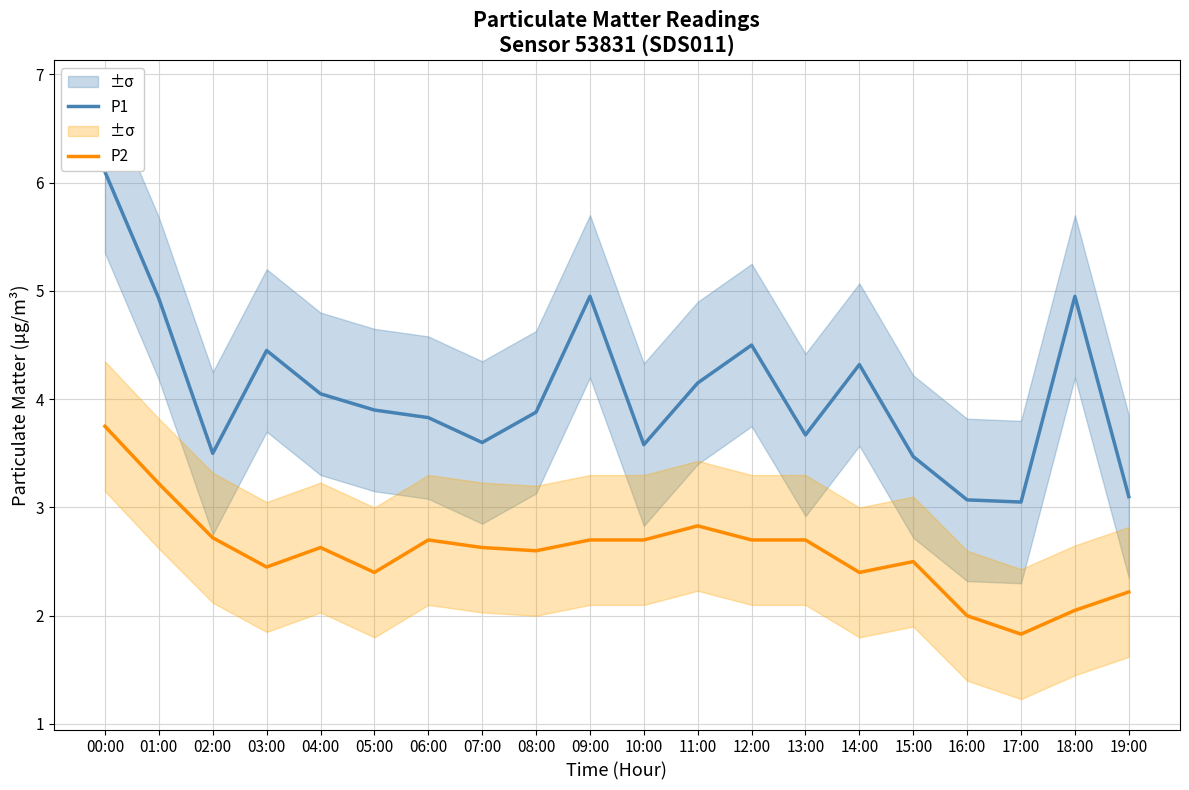

What is the difference between the highest and lowest values at 15:00?

1.0